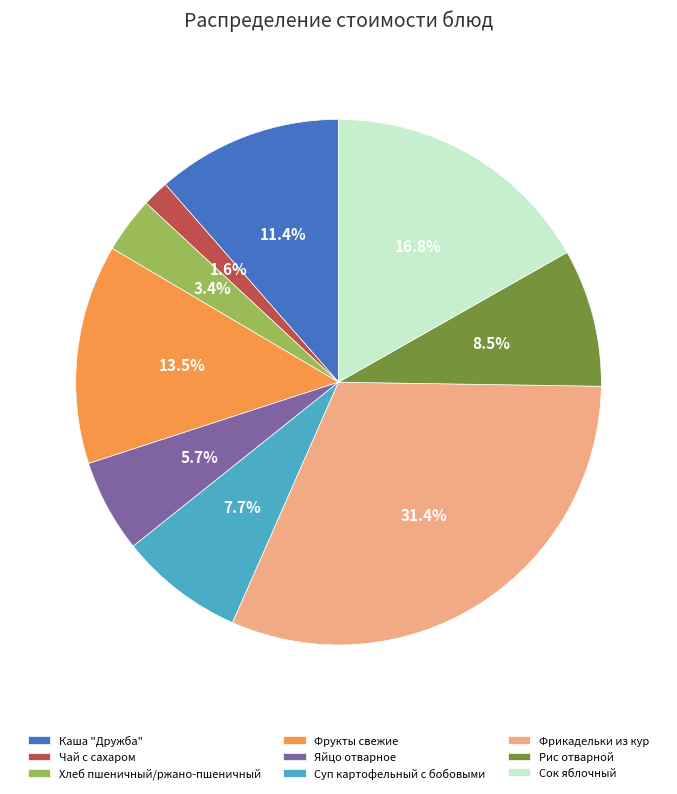

Does Чай с сахаром represent more than half of the total?

No